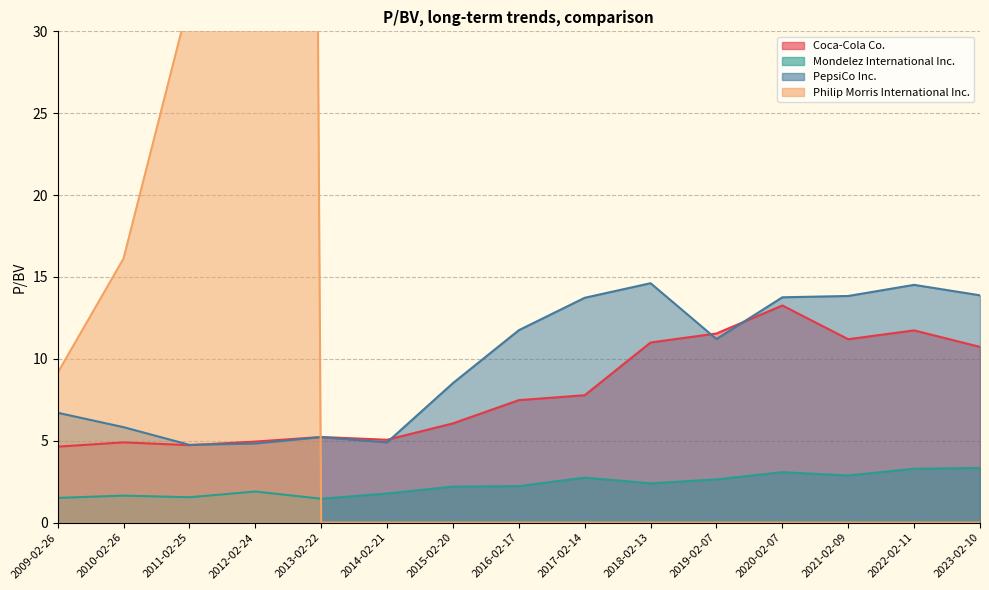

What is the total value across all series at 2019-02-07?

25.4